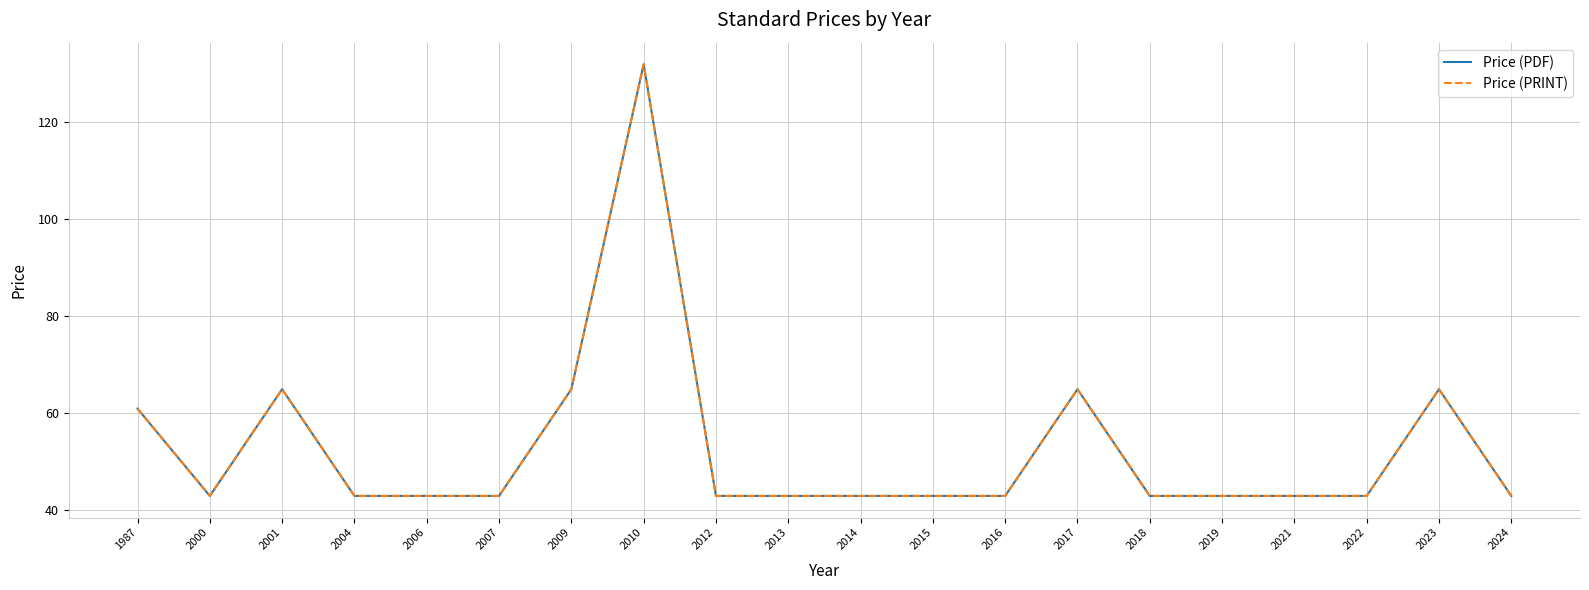

Where is Price (PDF) nearest to the value 87?

2001